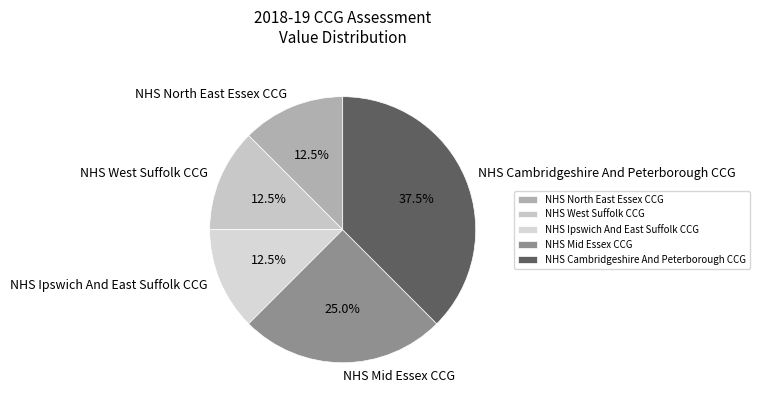

To the nearest percent, what is the average slice percentage?

20%